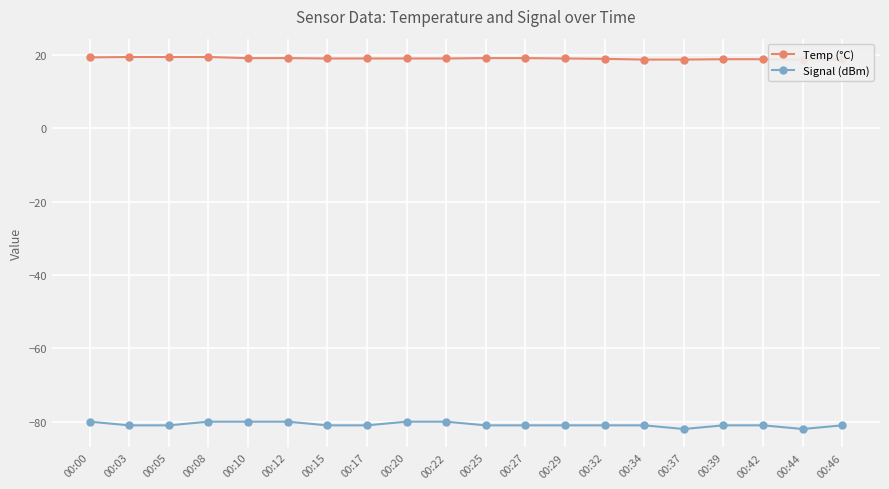

Reading left to right, what are all the values shown in this chart?

Temp (°C): 00:00=19.3	00:03=19.4	00:05=19.4	00:08=19.4	00:10=19.1	00:12=19.1	00:15=19.0	00:17=19.0	00:20=19.0	00:22=19.0	00:25=19.1	00:27=19.1	00:29=19.0	00:32=18.9	00:34=18.7	00:37=18.7	00:39=18.8	00:42=18.8	00:44=18.7	00:46=18.8
Signal (dBm): 00:00=-80.0	00:03=-81.0	00:05=-81.0	00:08=-80.0	00:10=-80.0	00:12=-80.0	00:15=-81.0	00:17=-81.0	00:20=-80.0	00:22=-80.0	00:25=-81.0	00:27=-81.0	00:29=-81.0	00:32=-81.0	00:34=-81.0	00:37=-82.0	00:39=-81.0	00:42=-81.0	00:44=-82.0	00:46=-81.0